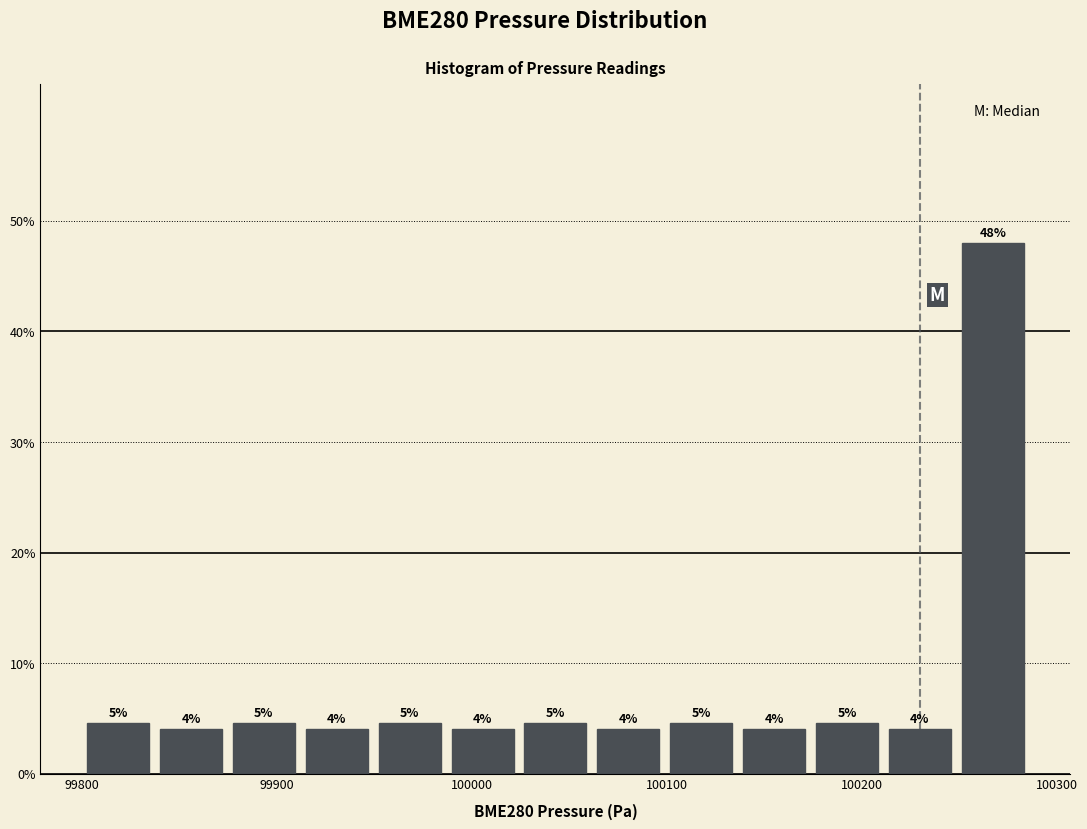

Around what value on the x-axis is the tallest bar? Give the approximate position of its centre, as read against the axis.

100270